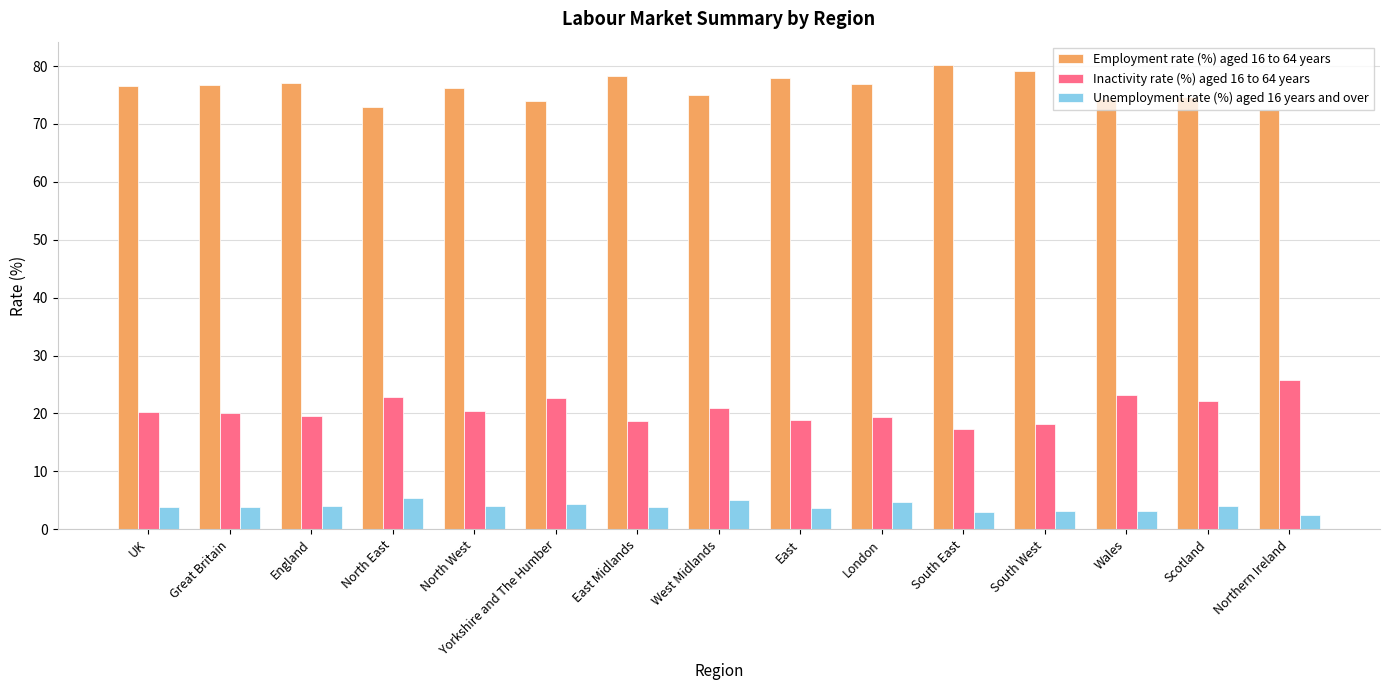

Is the value of Unemployment rate (%) aged 16 years and over at Northern Ireland greater than the value of Inactivity rate (%) aged 16 to 64 years at Wales?

No